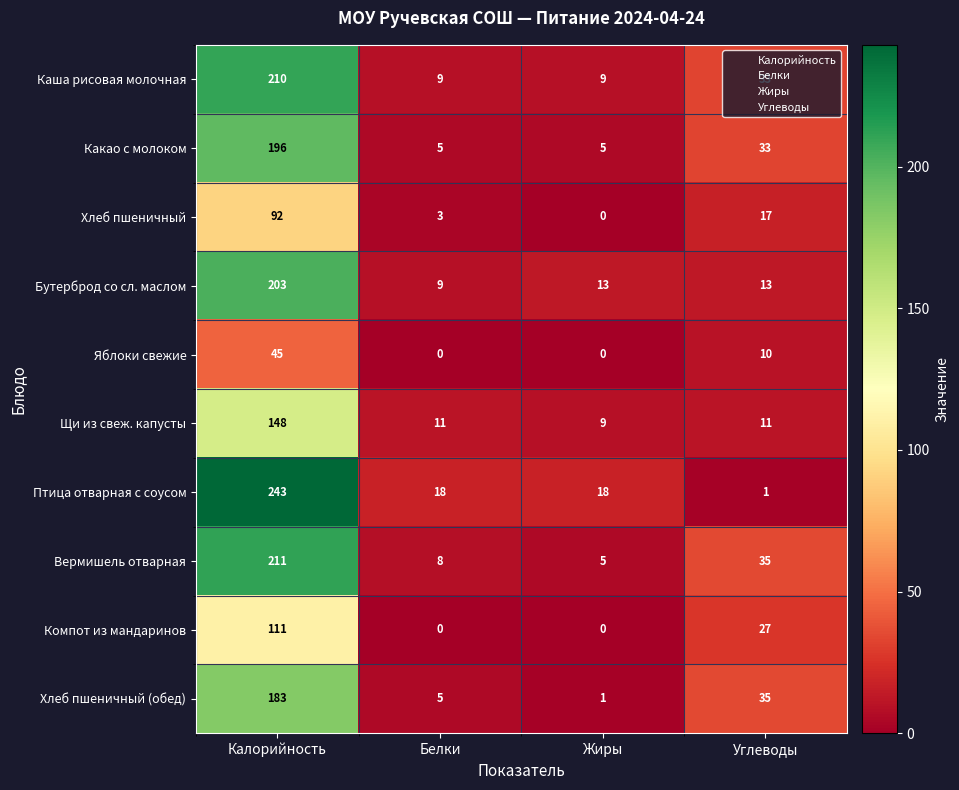

The value of Компот из мандаринов at Углеводы is 15. True or false?

False